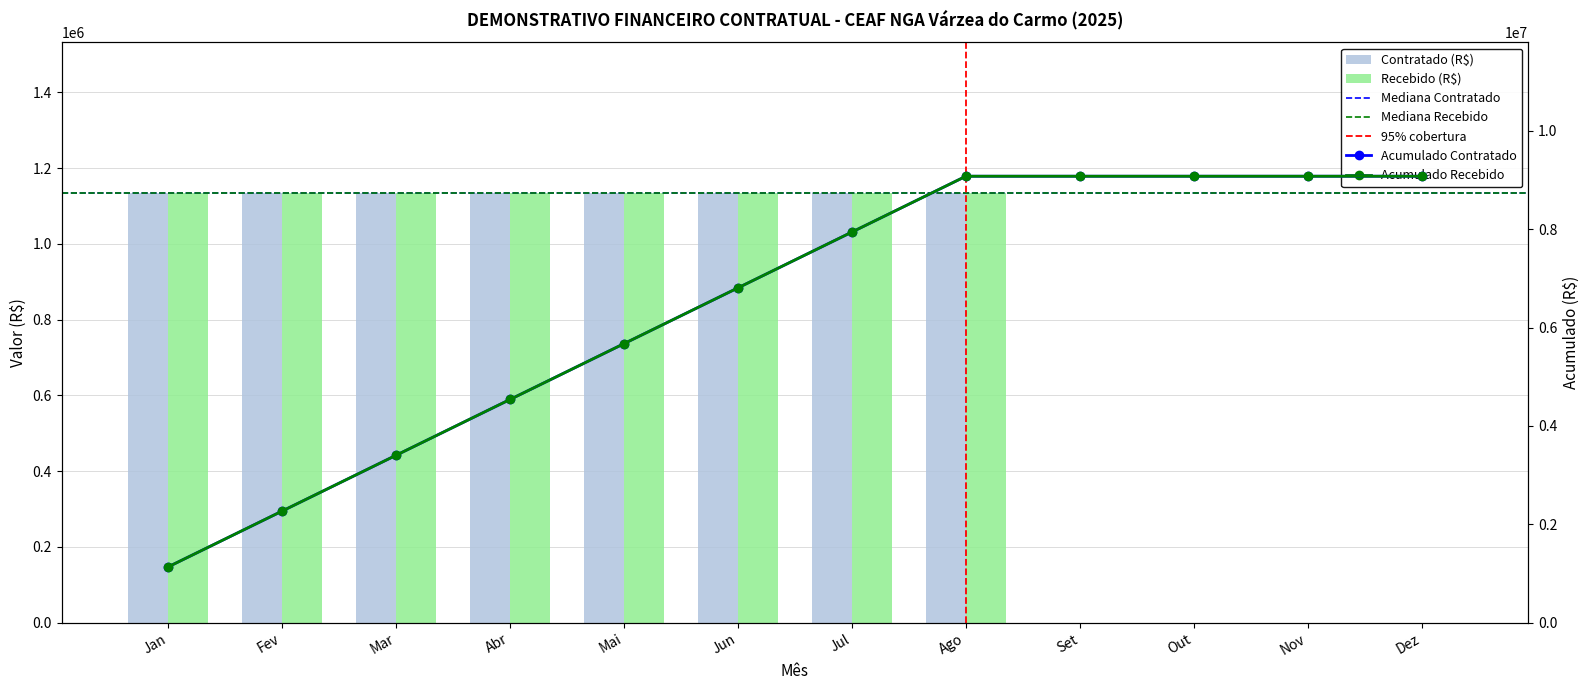

Rank the series by their maximum value, from highest to lowest.

Contratado (R$), Recebido (R$)